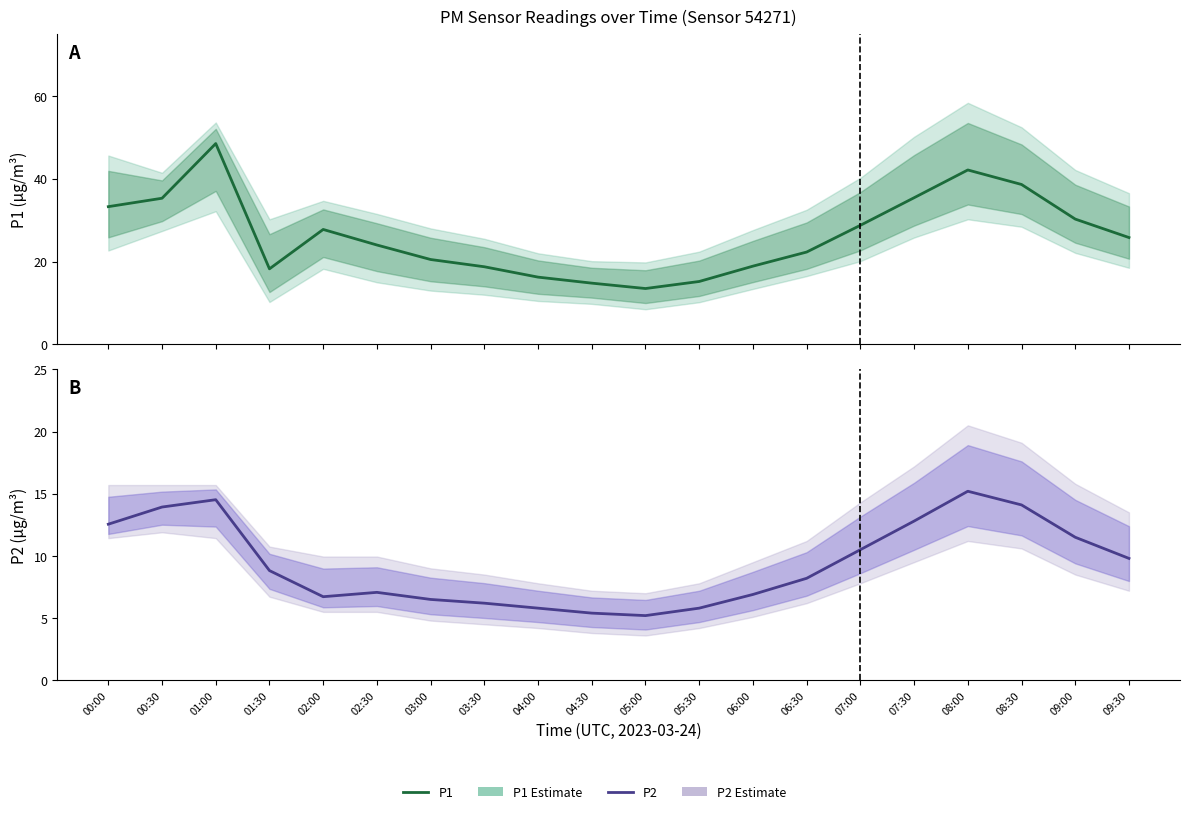

What is the difference between the maximum and second lowest values in the P1 (estimate) series?

33.7